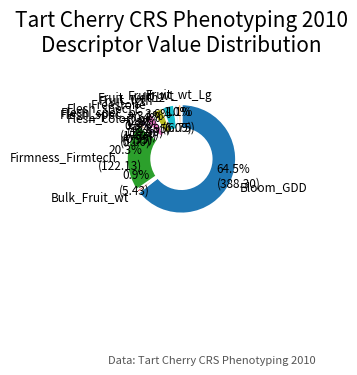

Is there a majority slice in this chart?

Yes